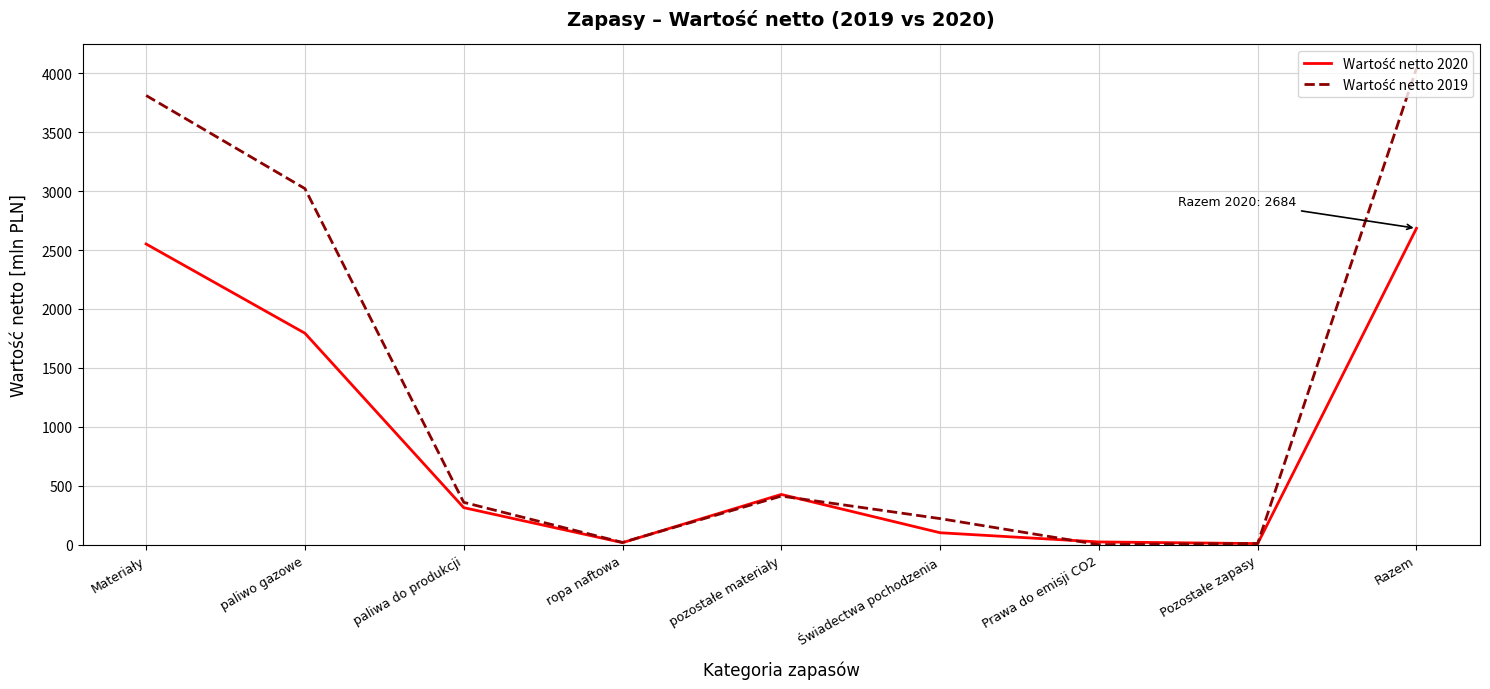

At how many categories does at least one series exceed 3333?

2